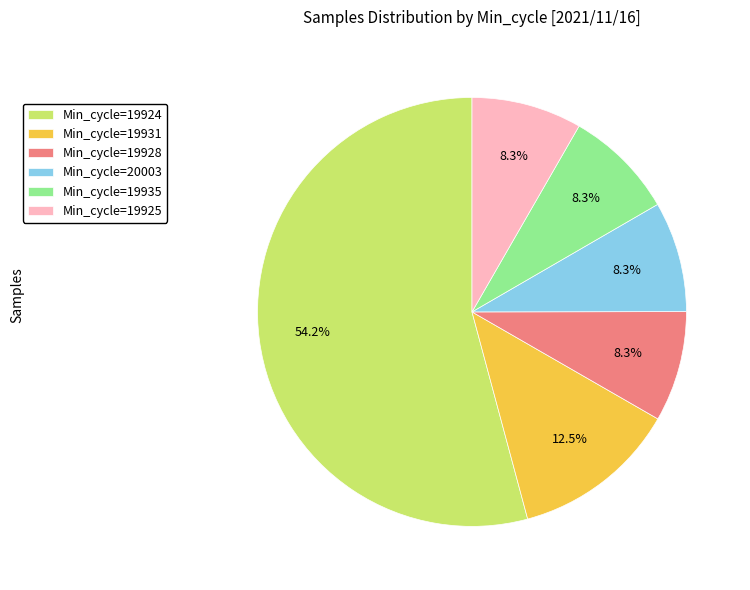

To the nearest percent, what is the average slice percentage?

17%